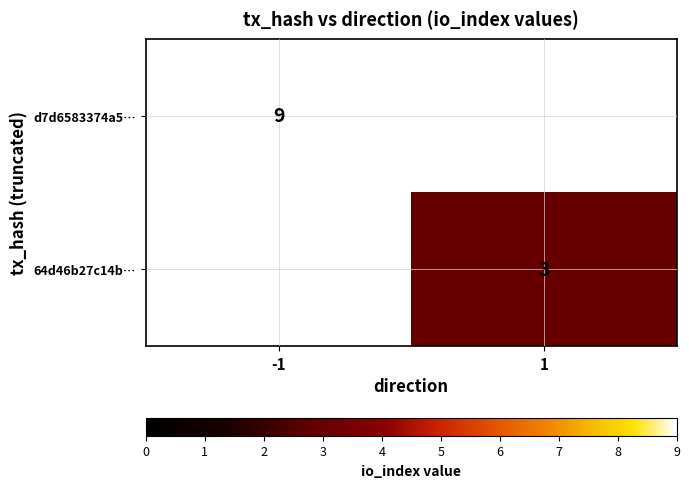

The value of 64d46b27c14b… at 1 is 1. True or false?

False